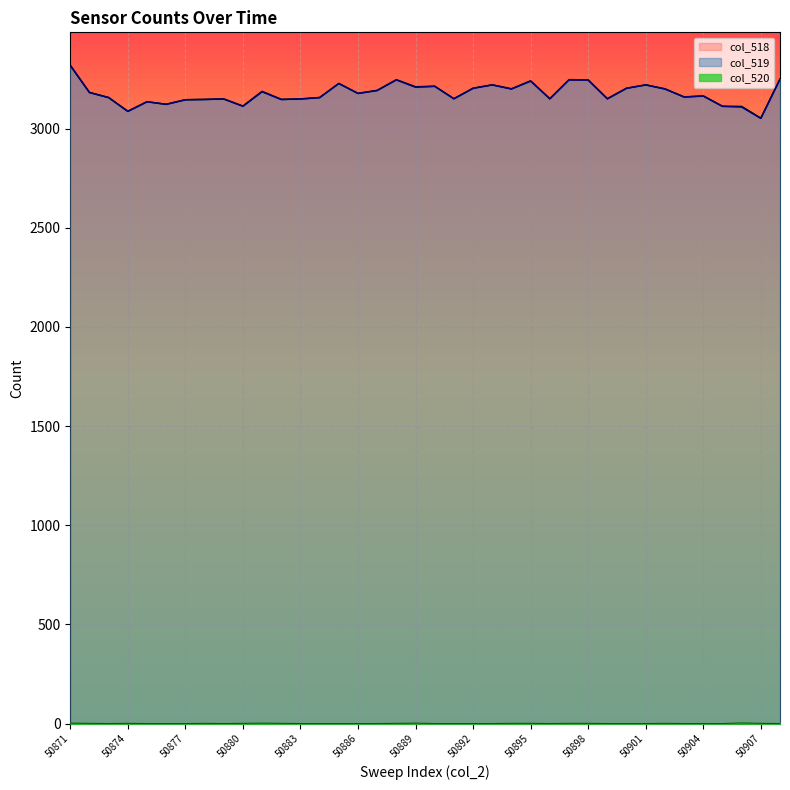

At which category does the chart reach its peak across all series?

50871